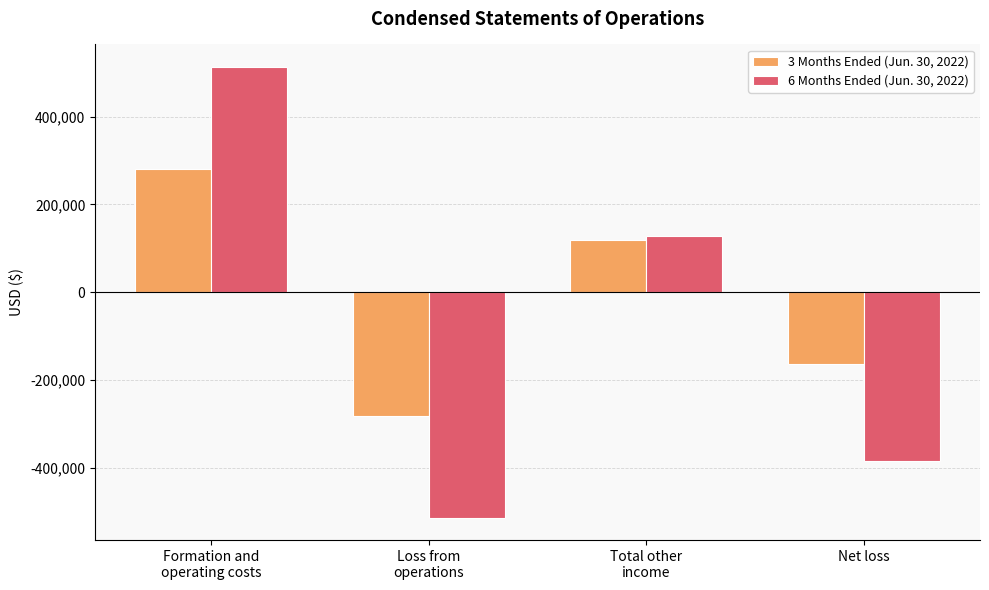

What is the lowest value of the 6 Months Ended (Jun. 30, 2022) series?

-512875